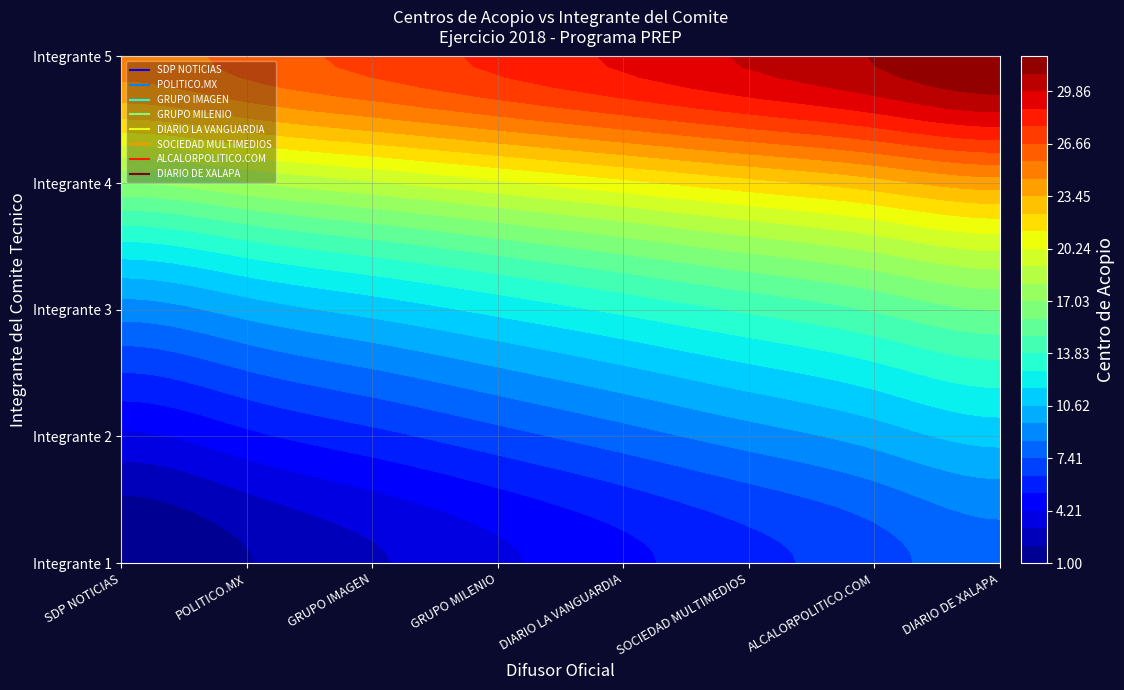

How many data points does each series have?

5